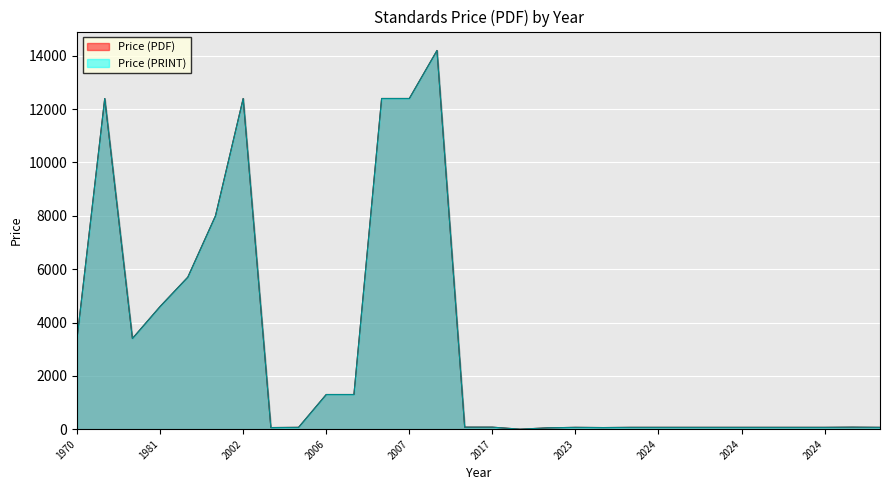

True or false: Price (PRINT) and Price (PDF) cross at least once.

False